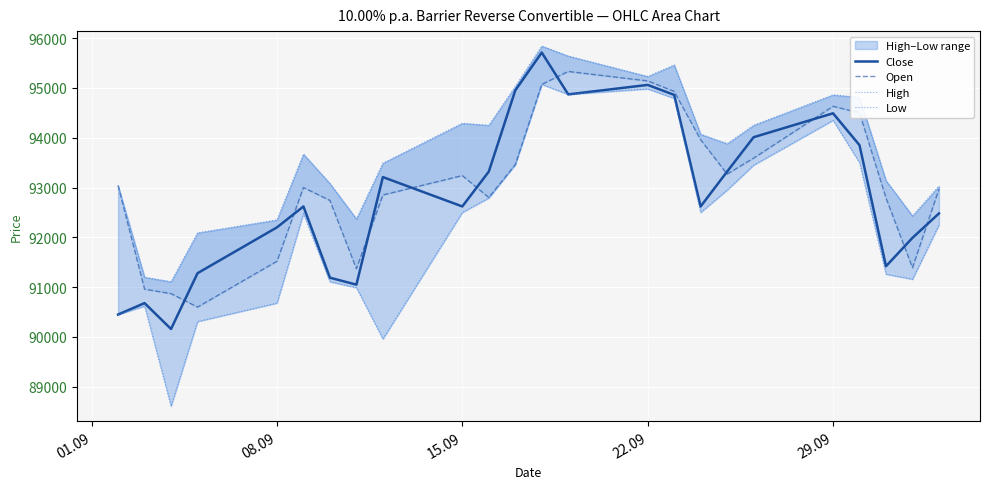

The value of Close at 22.09 is 51499. True or false?

False